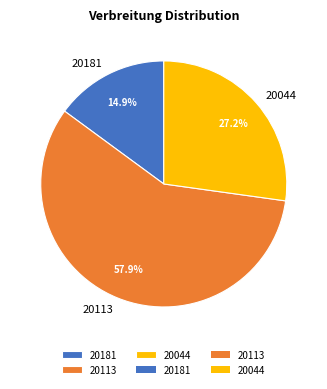

Count the number of slices in the pie.

3